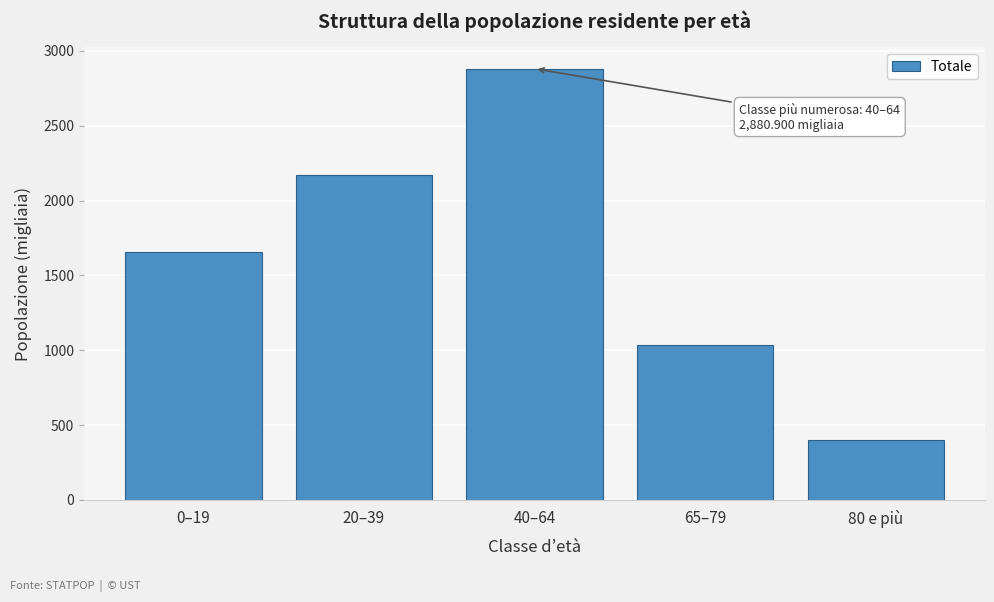

Reading left to right, extract all data points from this chart.

0–19=1653.5	20–39=2172.5	40–64=2880.9	65–79=1034.0	80 e più=398.7